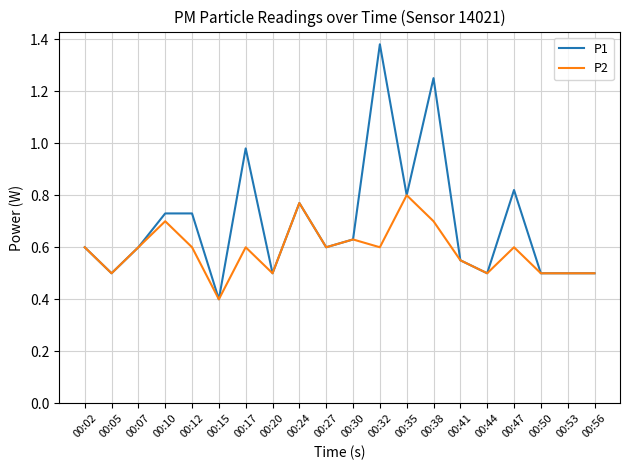

Rank the series by their maximum value, from lowest to highest.

P2, P1